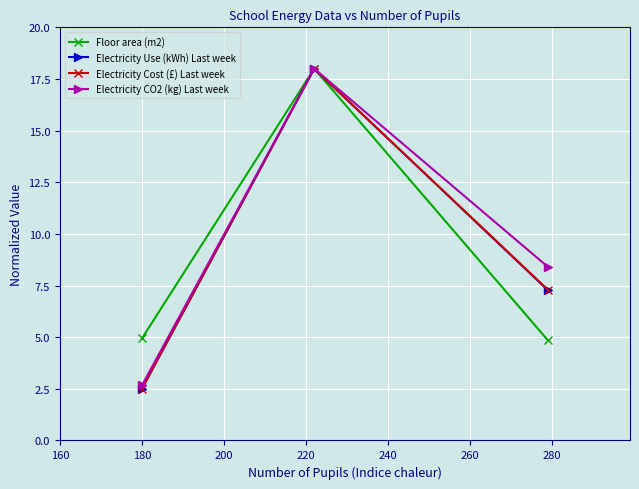

Reading left to right, list all the values displayed in this chart.

Floor area (m2): 4.9	18.0	4.8
Electricity Use (kWh) Last week: 2.5	18.0	7.3
Electricity Cost (£) Last week: 2.5	18.0	7.3
Electricity CO2 (kg) Last week: 2.7	18.0	8.4